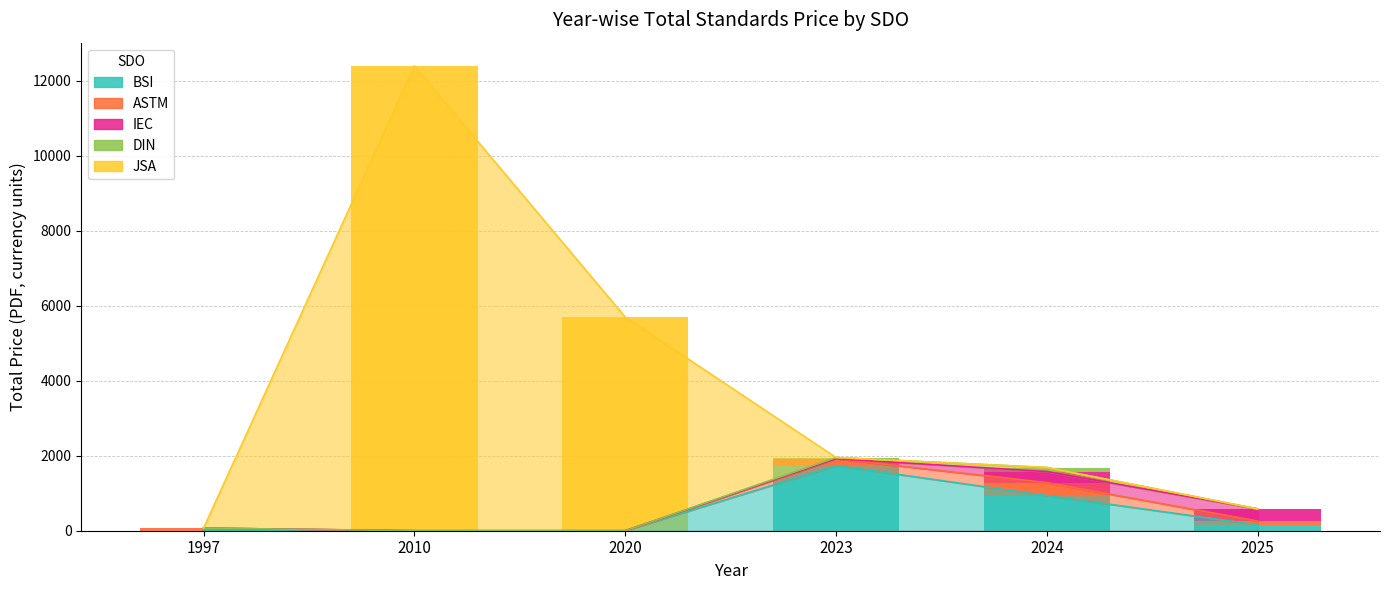

The BSI series shows 0.0 at 2020. True or false?

True